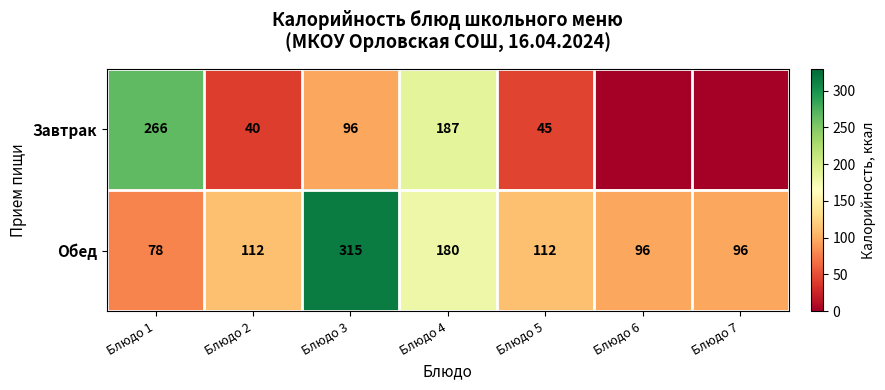

What is the maximum value for Обед?

315